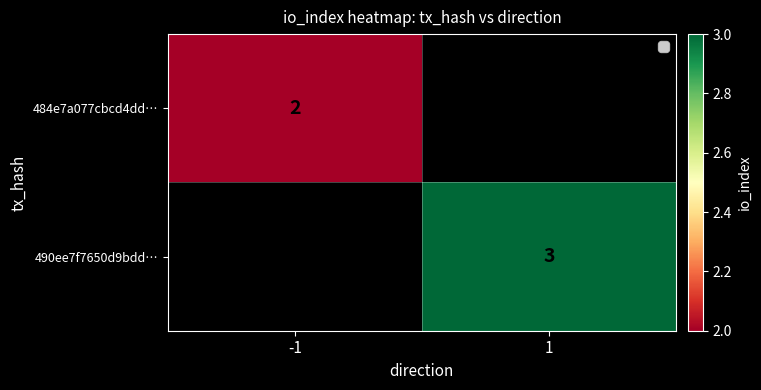

True or false: 490ee7f7650d9bdd… has a value of 4 at 1.

False